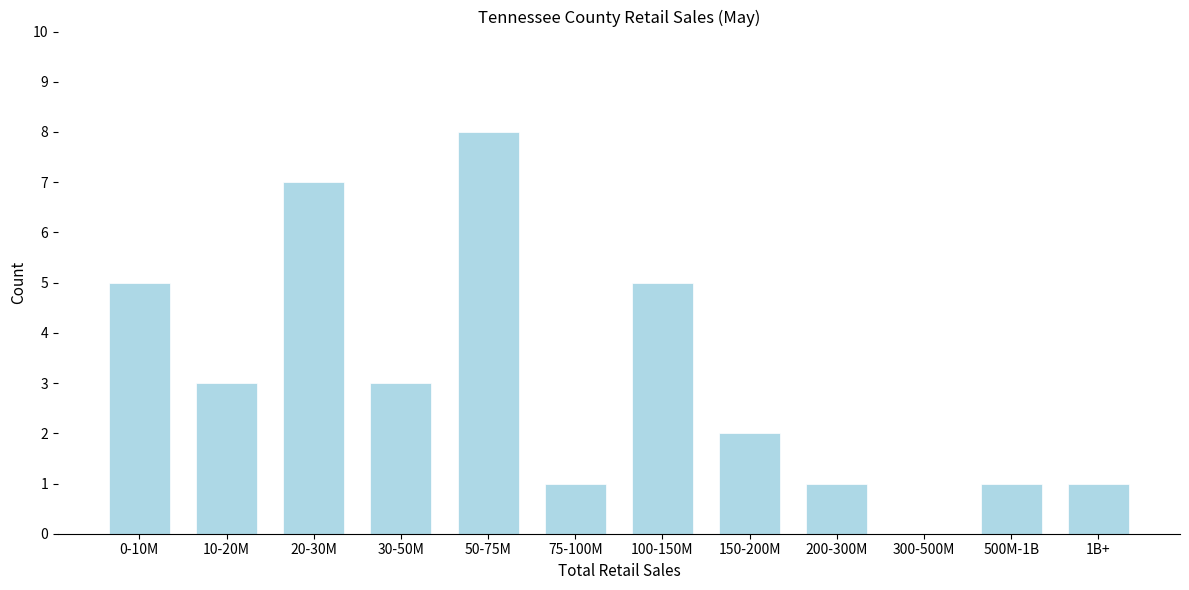

Reading left to right, extract all data points from this chart.

0-10M=5	10-20M=3	20-30M=7	30-50M=3	50-75M=8	75-100M=1	100-150M=5	150-200M=2	200-300M=1	300-500M=0	500M-1B=1	1B+=1